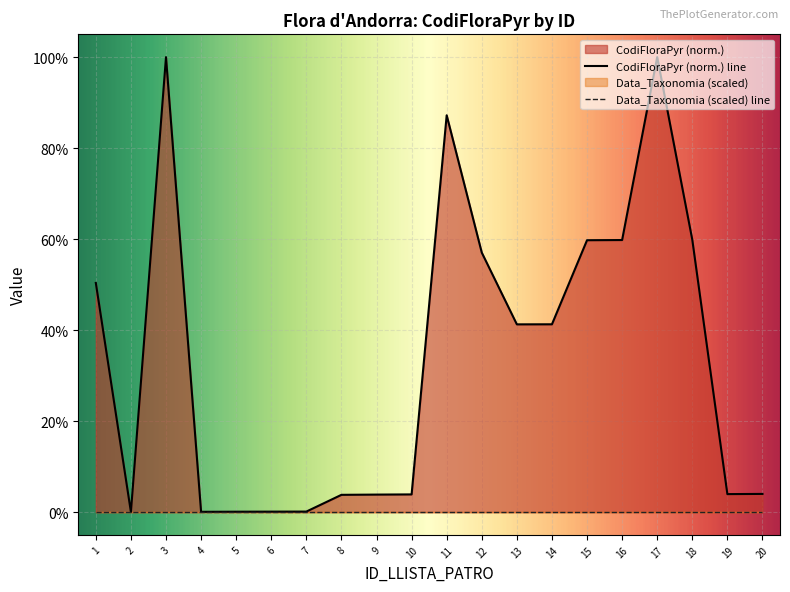

List the labels in order of value, largest first.

17, 3, 11, 18, 16, 15, 12, 1, 14, 13, 20, 19, 10, 9, 8, 7, 6, 5, 4, 2